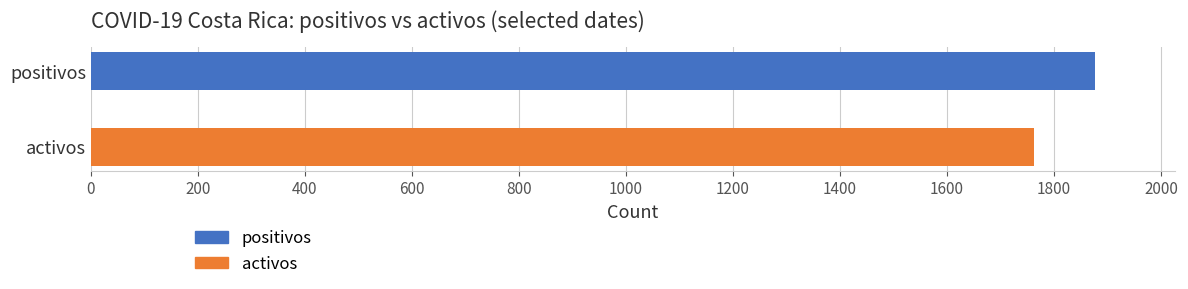

What is the greatest value displayed?

1876